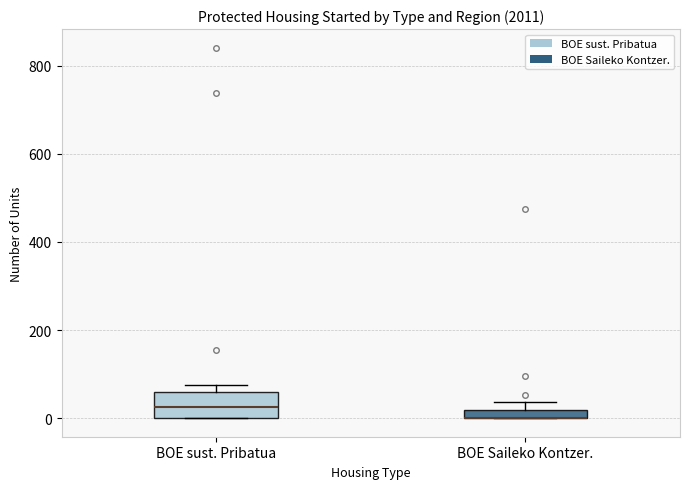

Where is the lower edge of the box for BOE sust. Pribatua on the y-axis? The values are not printed on the chart, so give them approximately, as read against the axis.

0